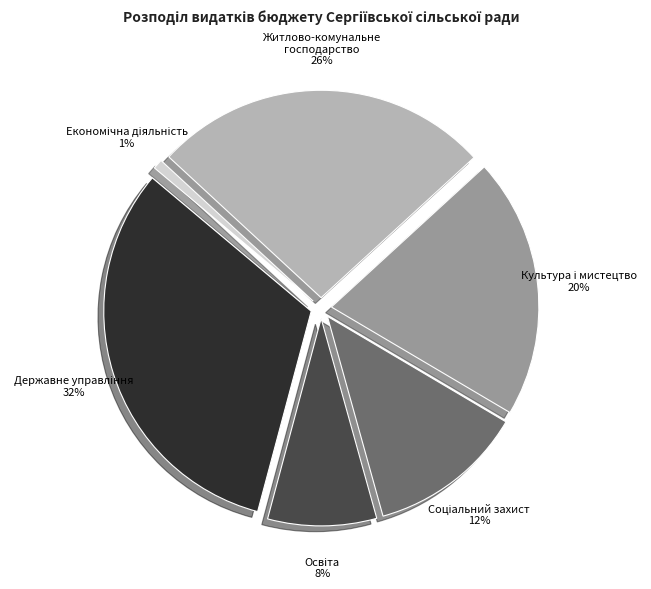

Which slice is the smallest?

Економічна діяльність